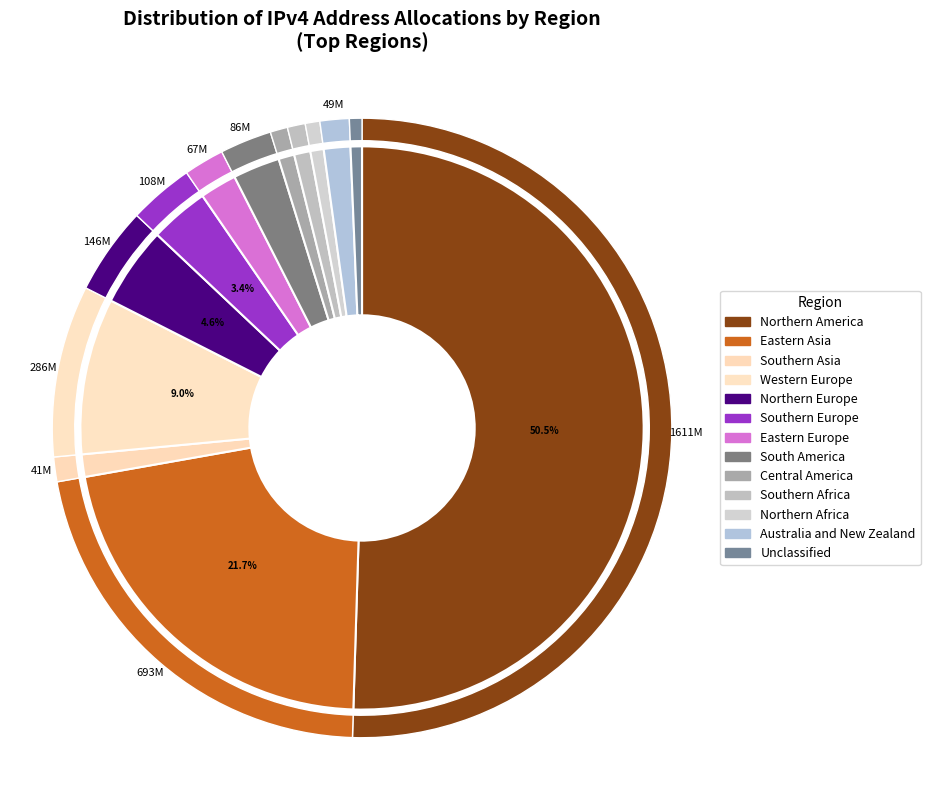

To the nearest percent, what percentage of the pie is Northern America?

50%